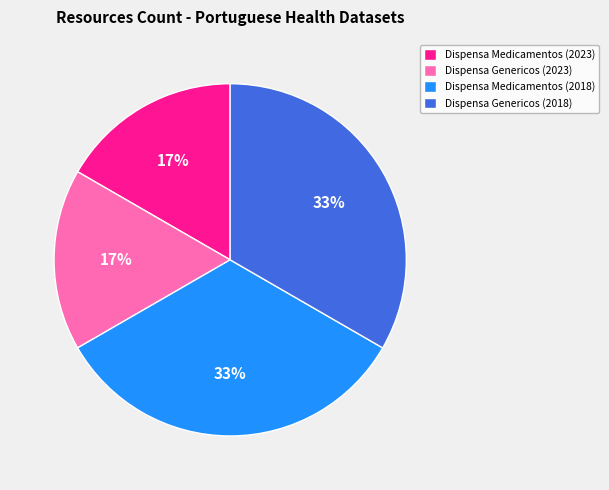

Approximately how many times larger is the value at Dispensa Genericos (2023) compared to Dispensa Medicamentos (2018)?

0.5